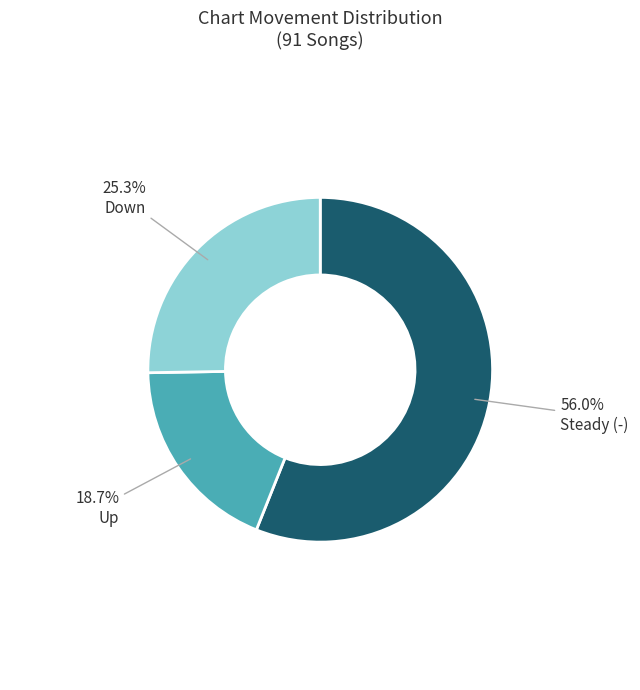

Between Down and Up, which is larger?

Down